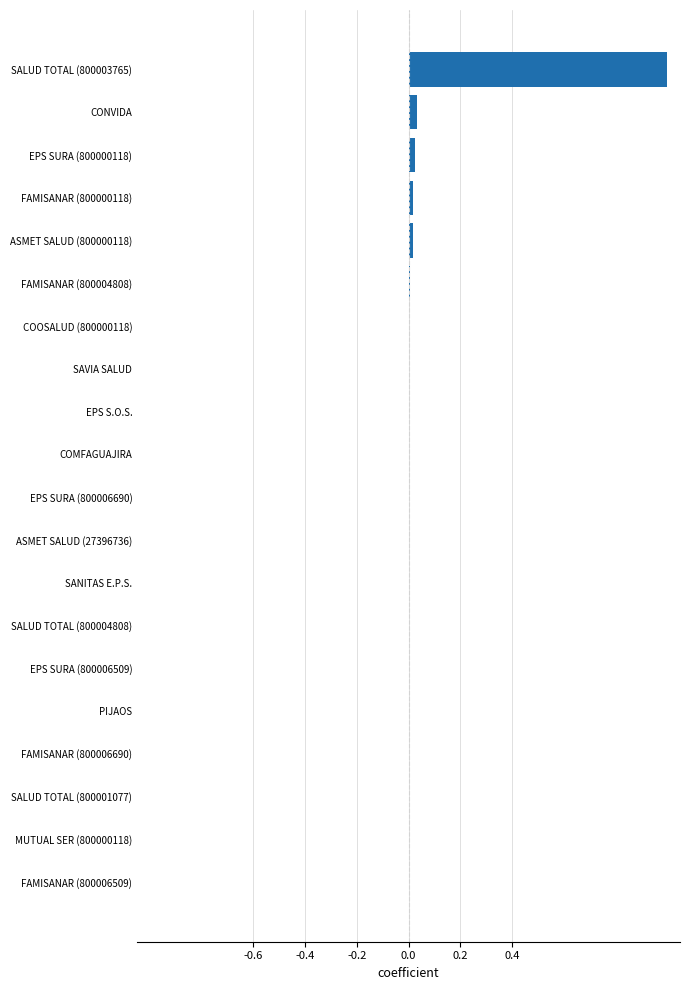

The chart shows a value of 0.0 at SANITAS E.P.S.. True or false?

True